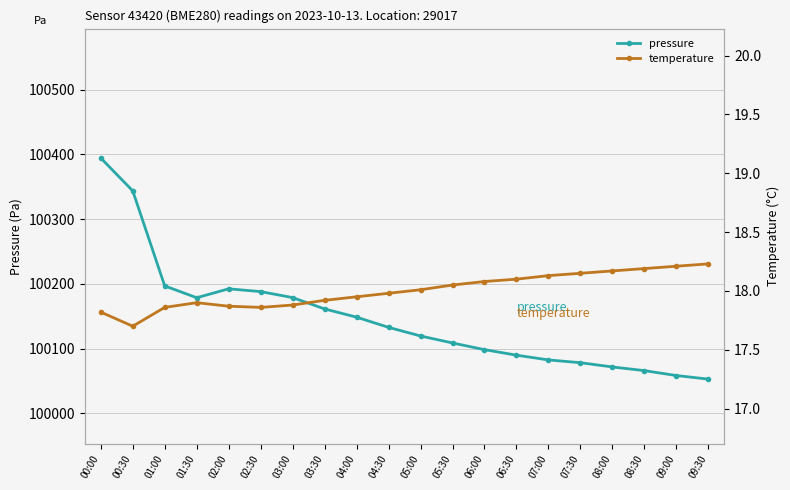

What is the label of the 18th point from the left?

08:30